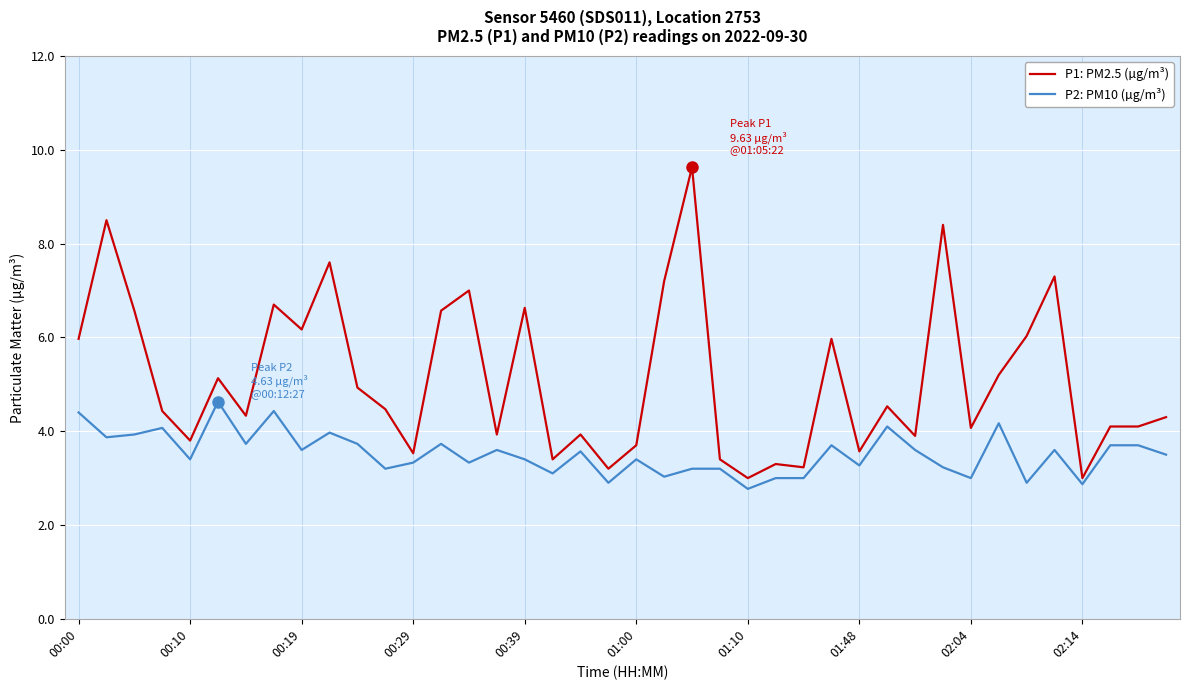

Which series has the widest spread of values?

P1: PM2.5 (µg/m³)